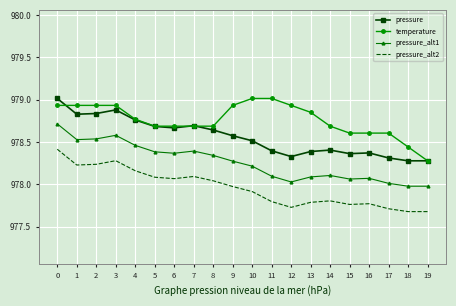

Is it true that pressure equals 666.9 at 11?

False